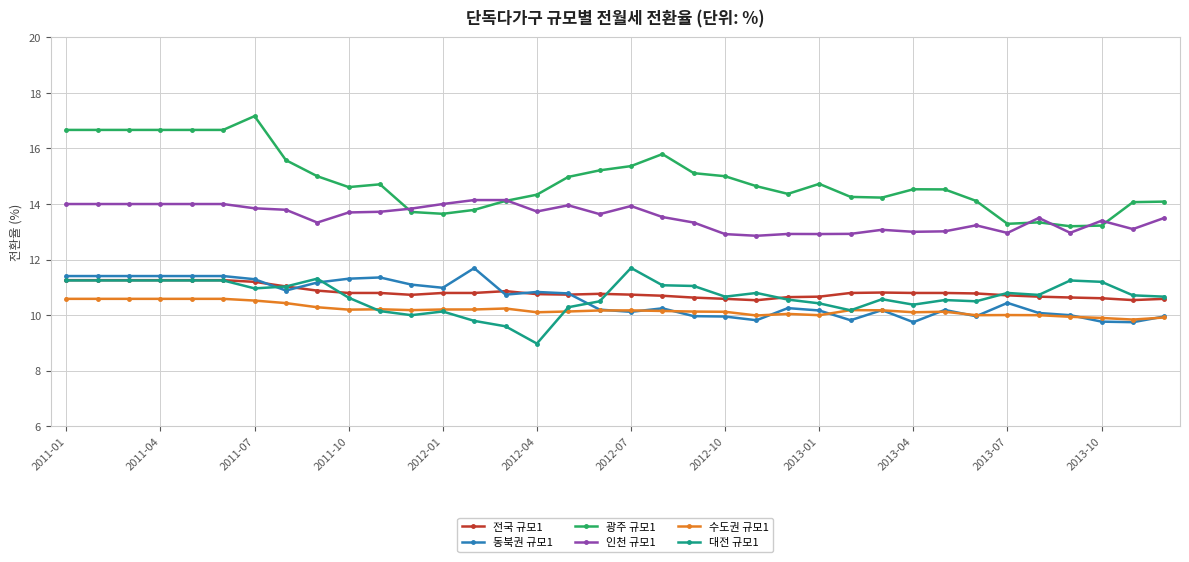

What is the minimum value for 전국 규모1?

10.5